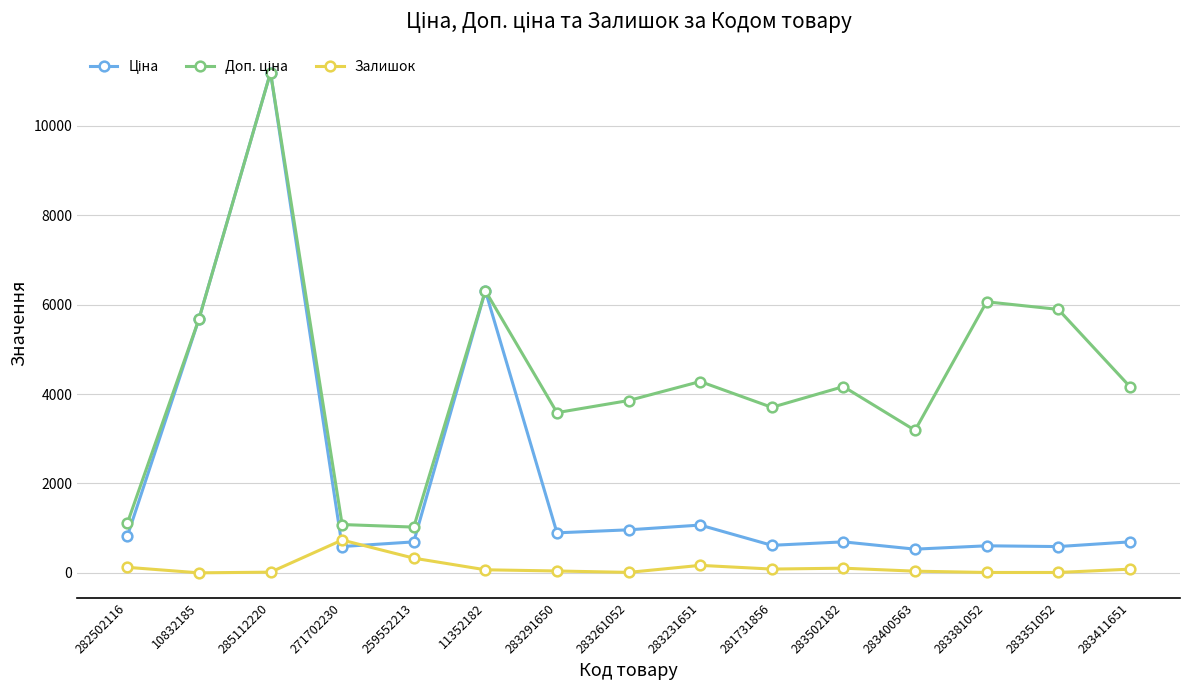

What is the greatest value displayed?

11188.2